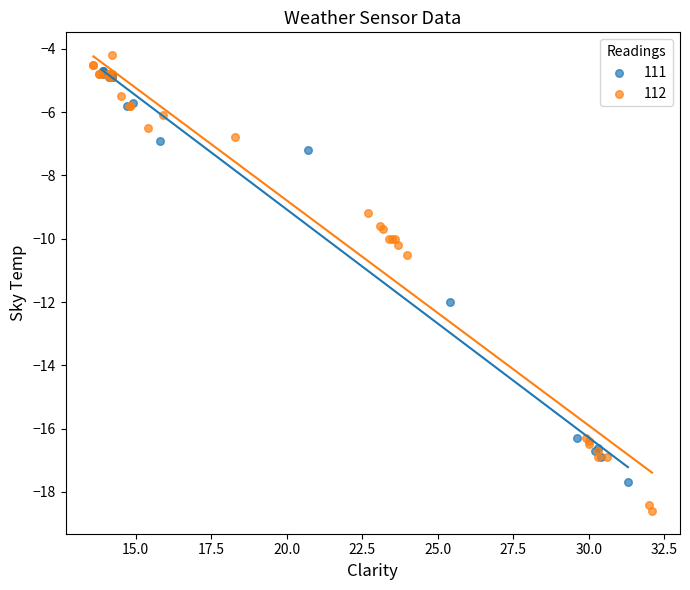

Which series has the largest Y range (max minus min)?

112